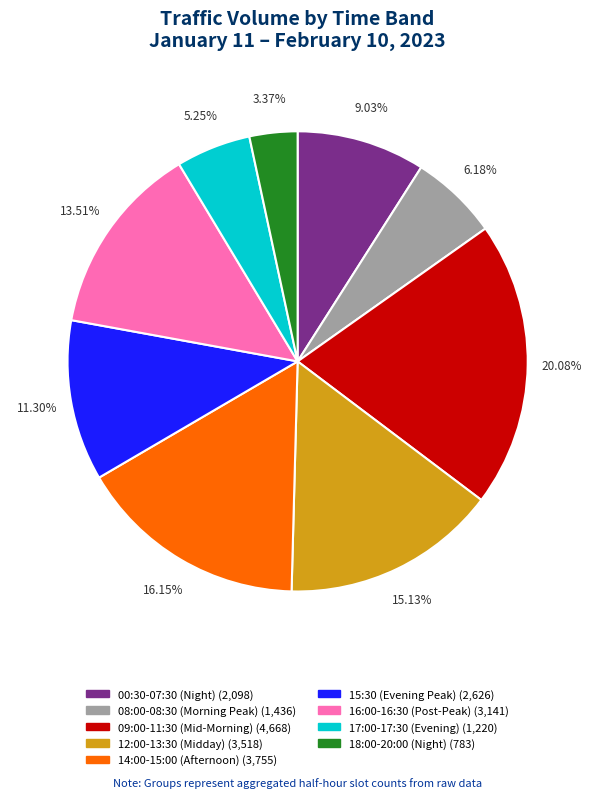

Count the number of slices in the pie.

9